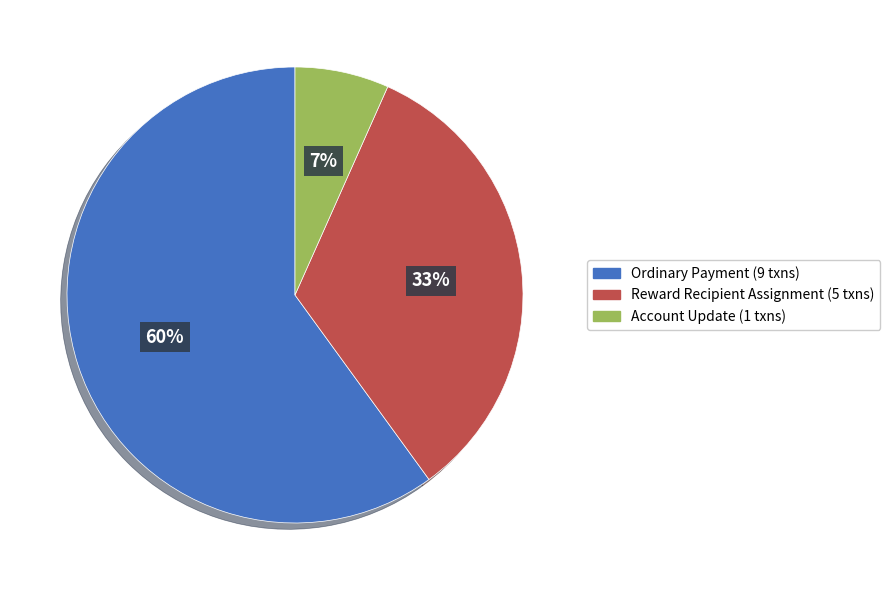

Is there a majority slice in this chart?

Yes